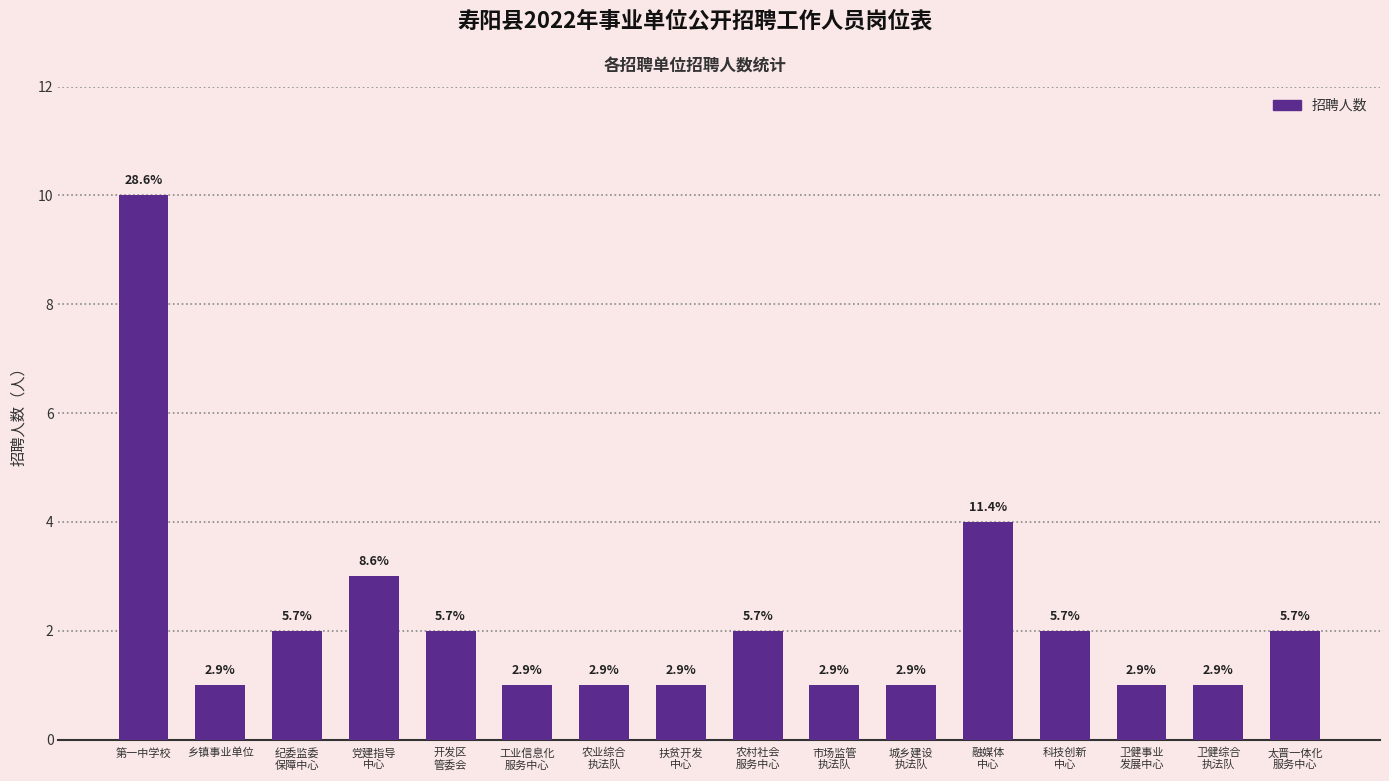

How many bars are there in total?

16